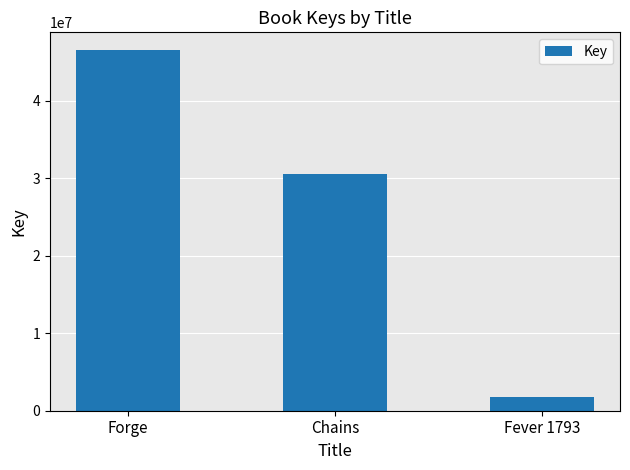

Reading left to right, transcribe all the data shown in this chart.

Forge=46517861	Chains=30585656	Fever 1793=1791910